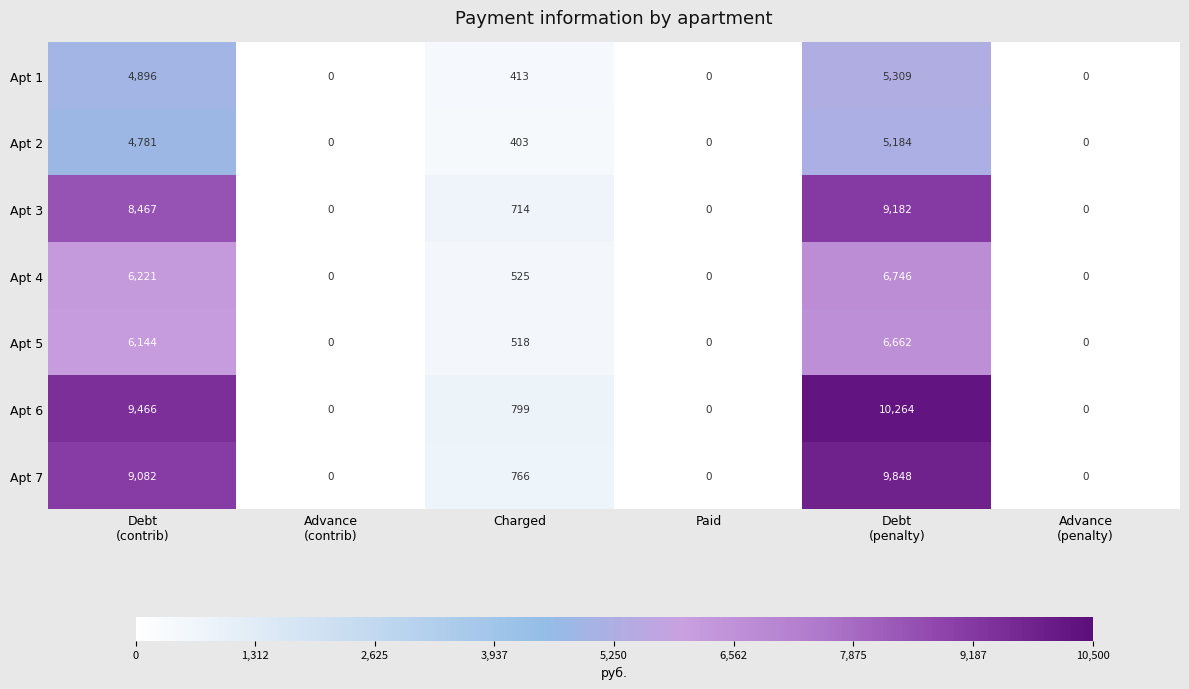

How many values in the Apt 6 series are below 799?

3